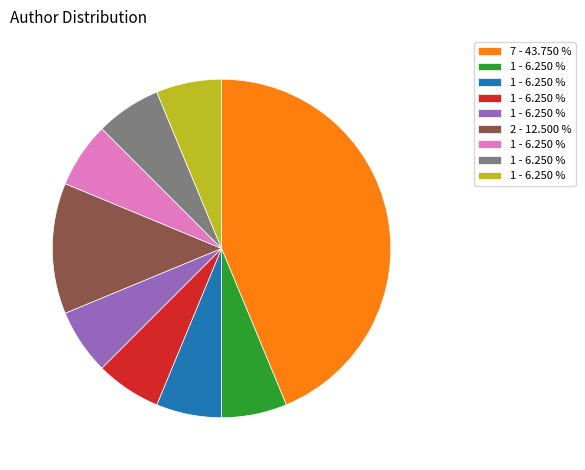

Is there a majority slice in this chart?

No